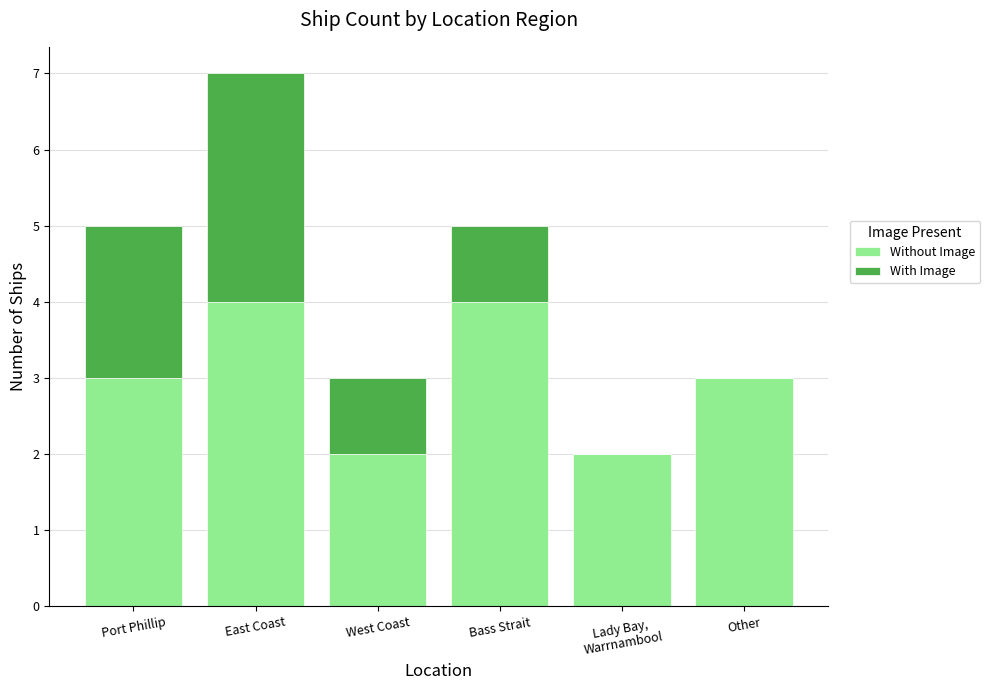

What are all the series names shown in the legend?

Without Image, With Image